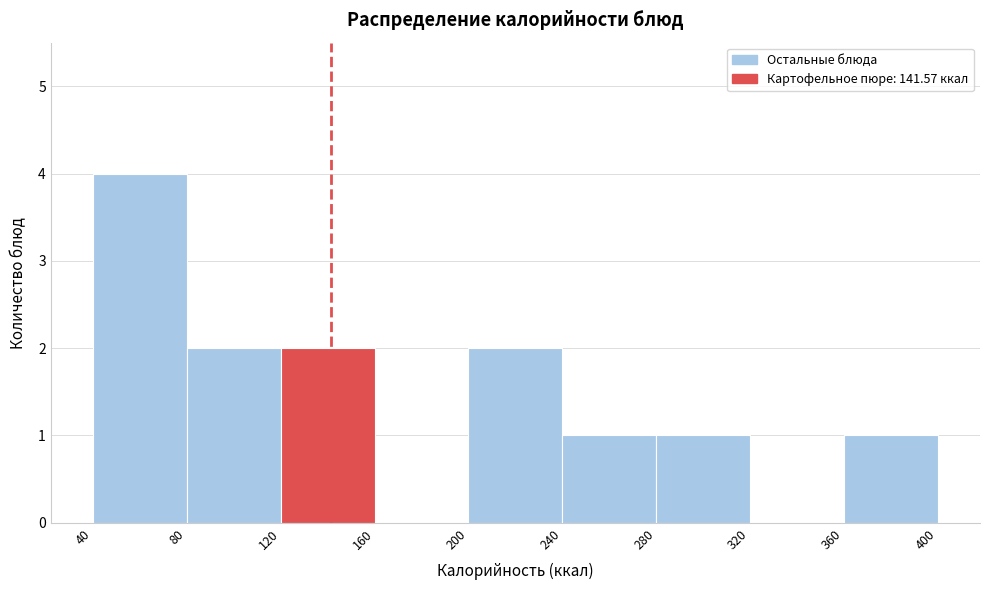

How tall is the bar that spans 200 to 240 on the x-axis? The values are not printed on the chart, so give them approximately, as read against the axis.

2